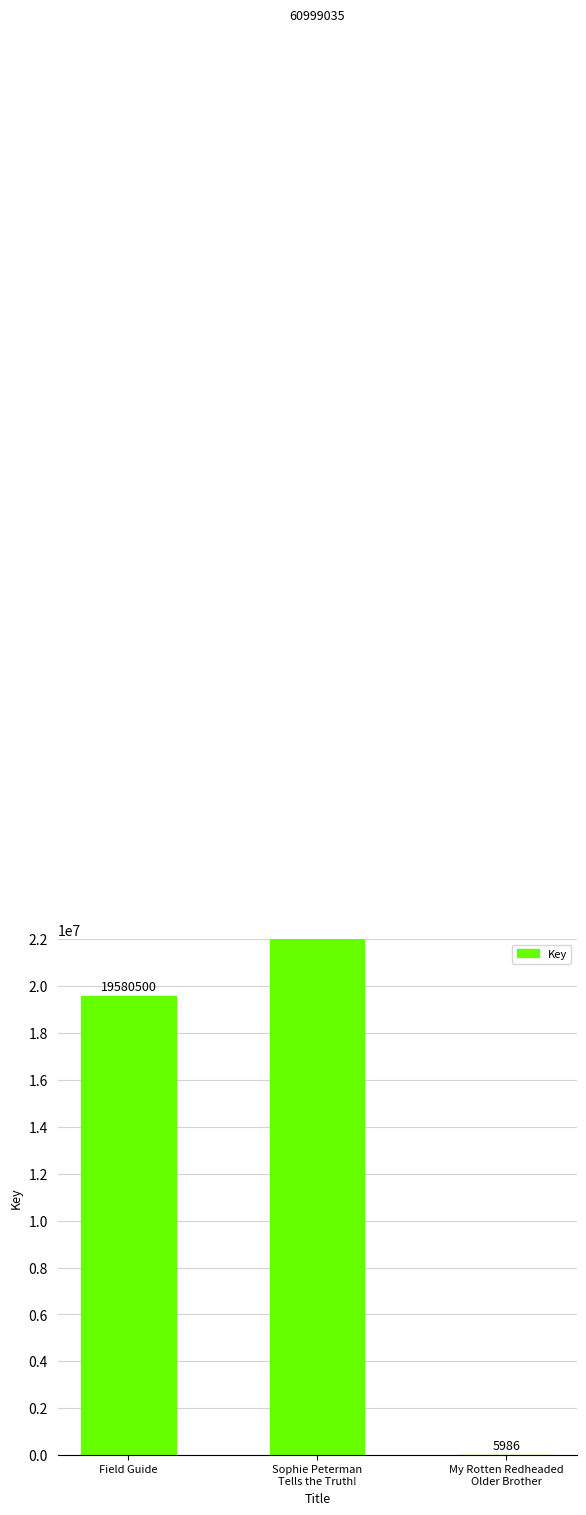

Reading left to right, extract all data points from this chart.

19580500	60999035	5986